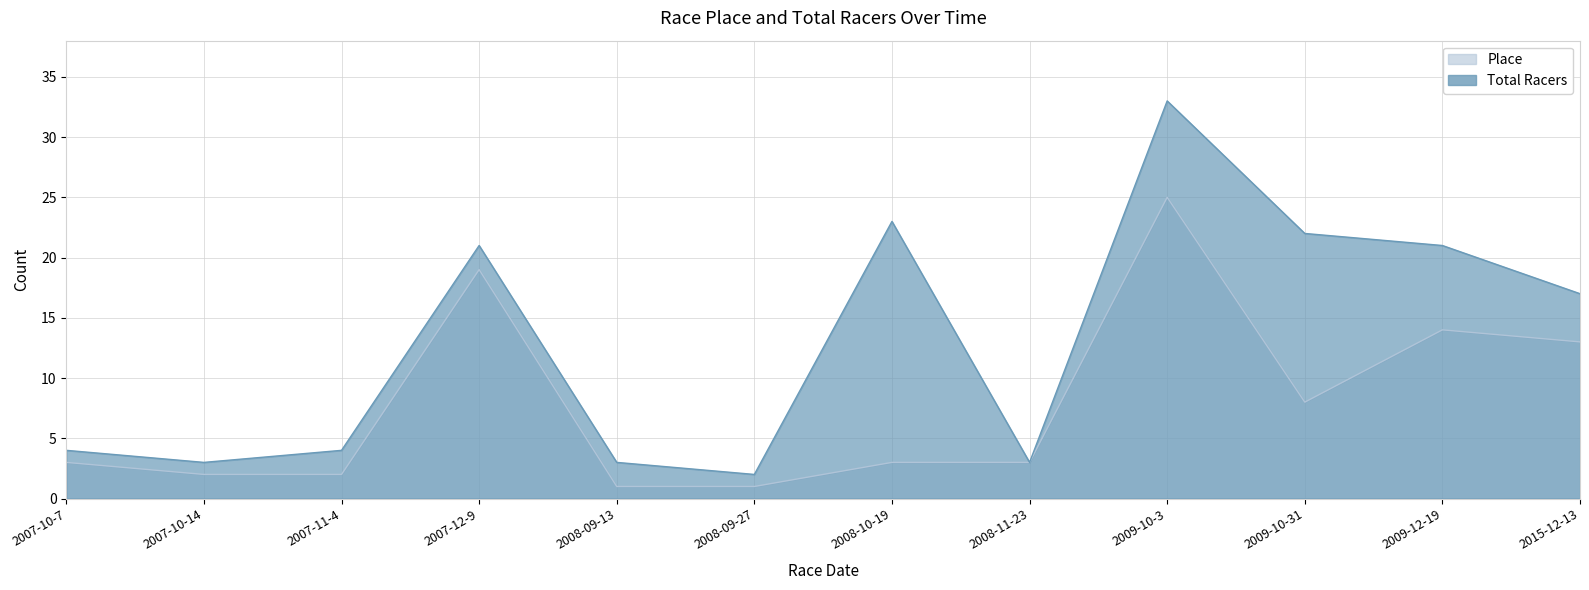

How many categories are shown in the chart?

12